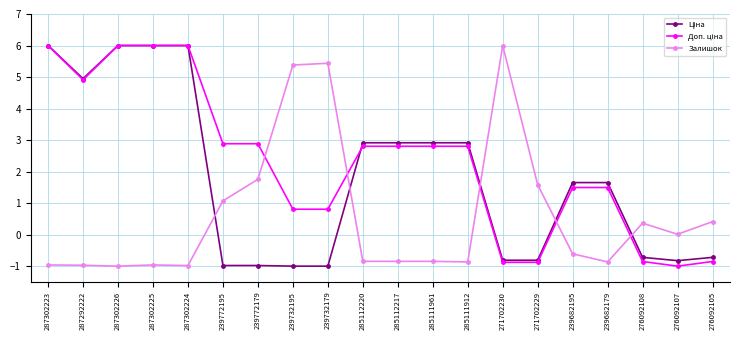

What is the total value across all series at 276092105?

-1.2